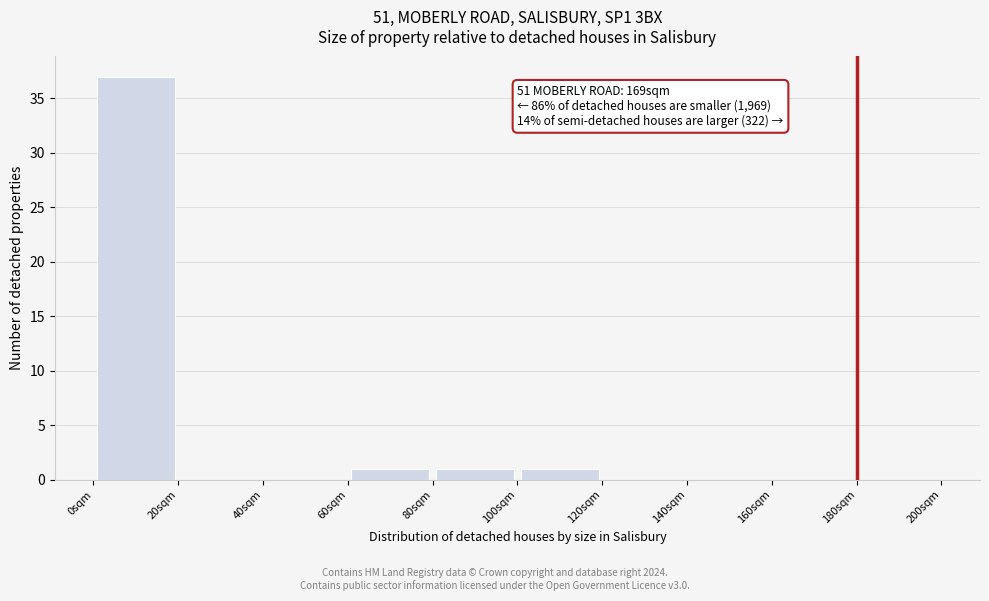

Which range on the x-axis has the tallest bar?

0 to 20